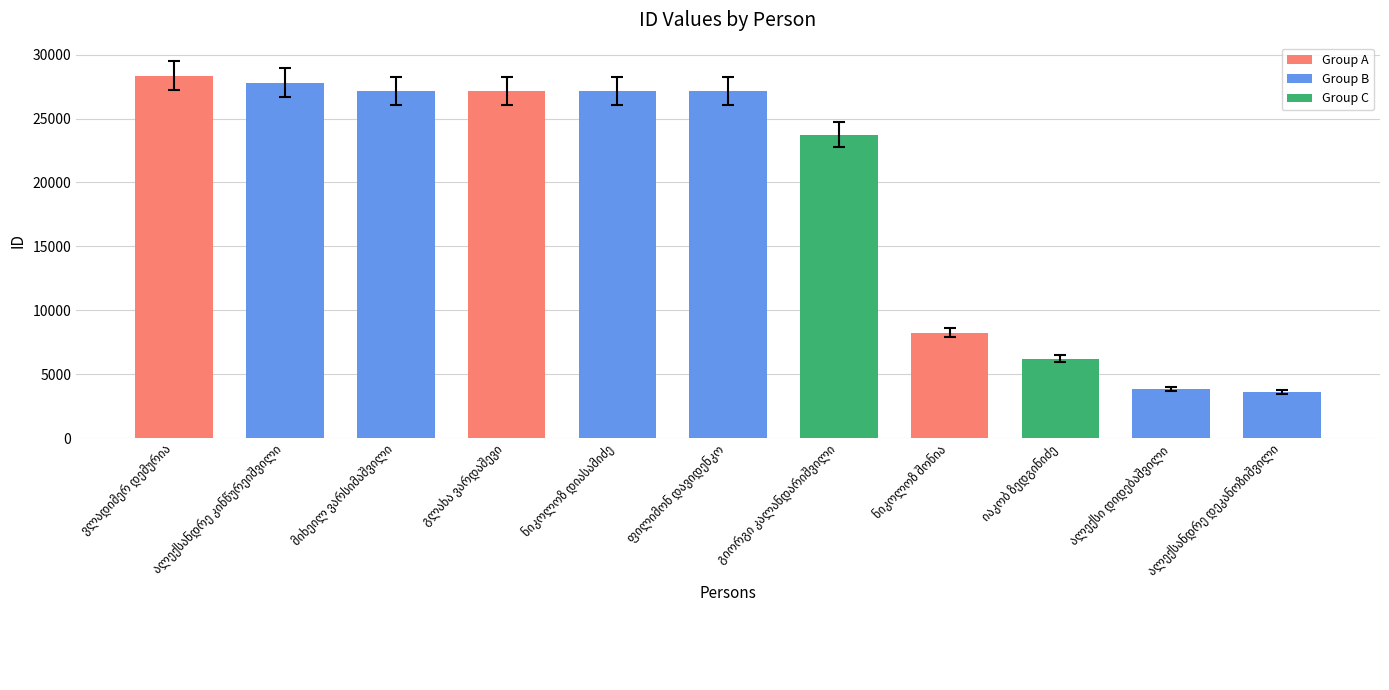

What is the smallest value displayed?

3618